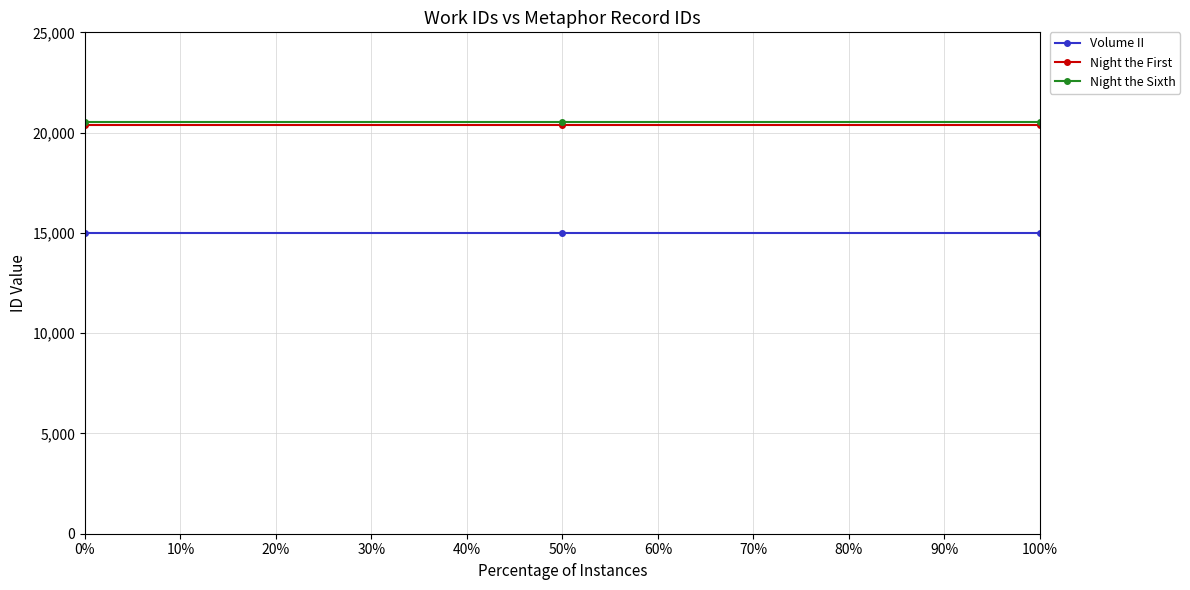

Reading right to left, extract all data points from this chart.

Volume II: 14976	14976	14976
Night the First: 20392	20392	20392
Night the Sixth: 20512	20512	20512